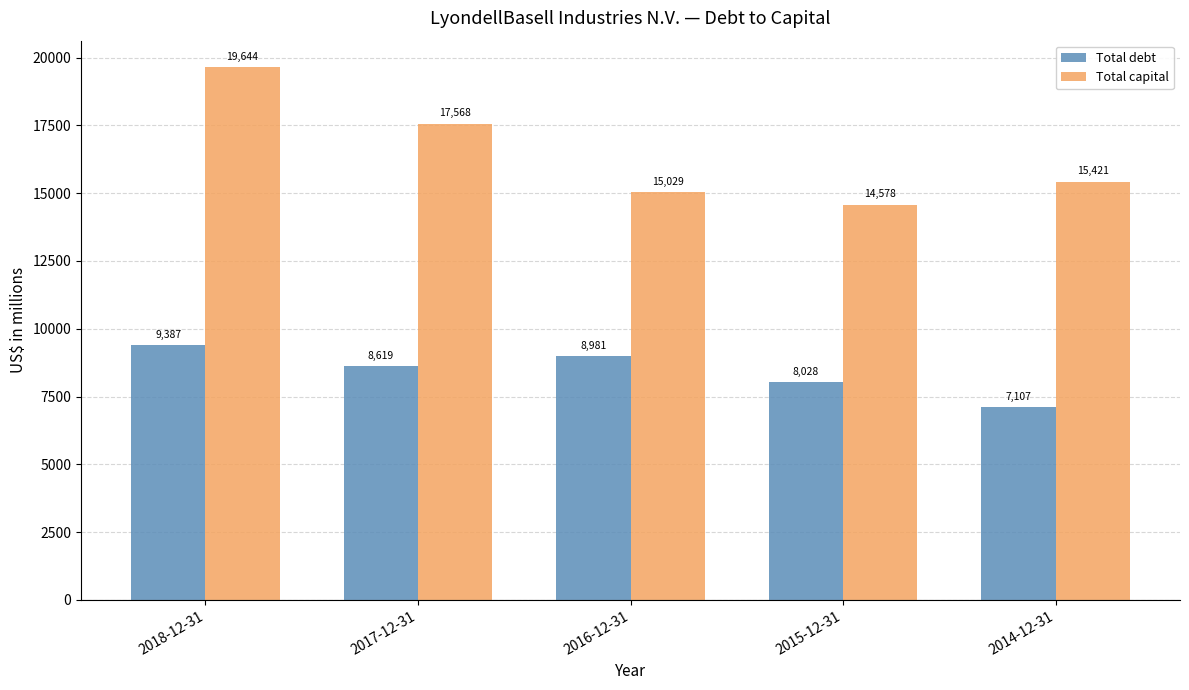

Is it true that Total capital equals 14578 at 2015-12-31?

True